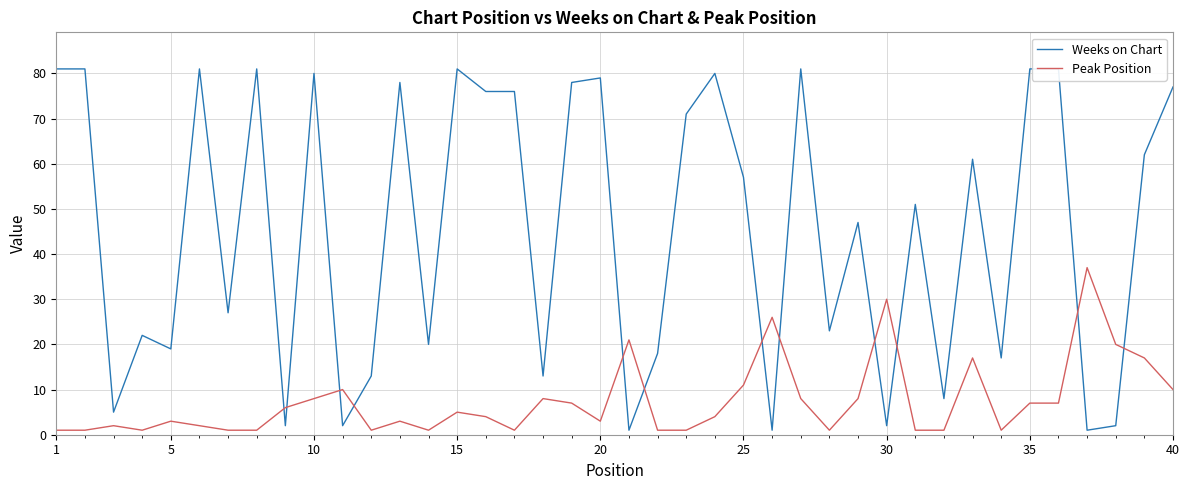

What is the maximum value for Peak Position?

37